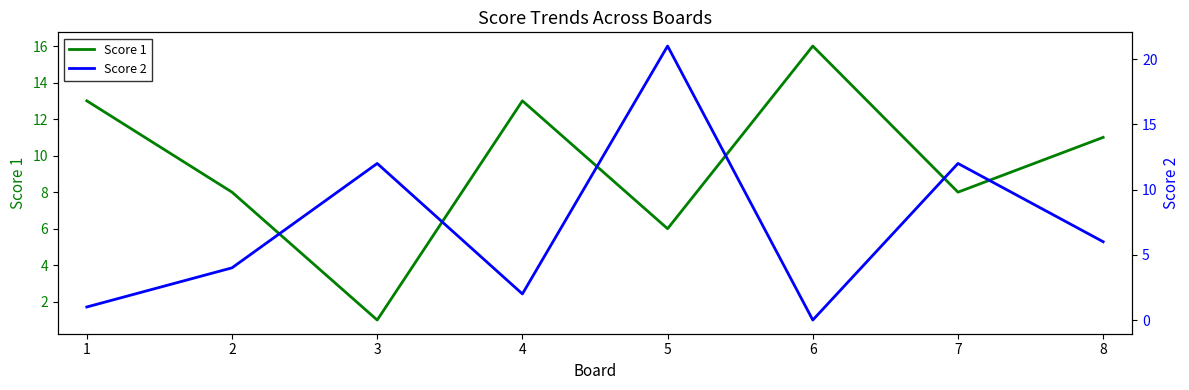

Rank the series by their maximum value, from lowest to highest.

Score 1, Score 2